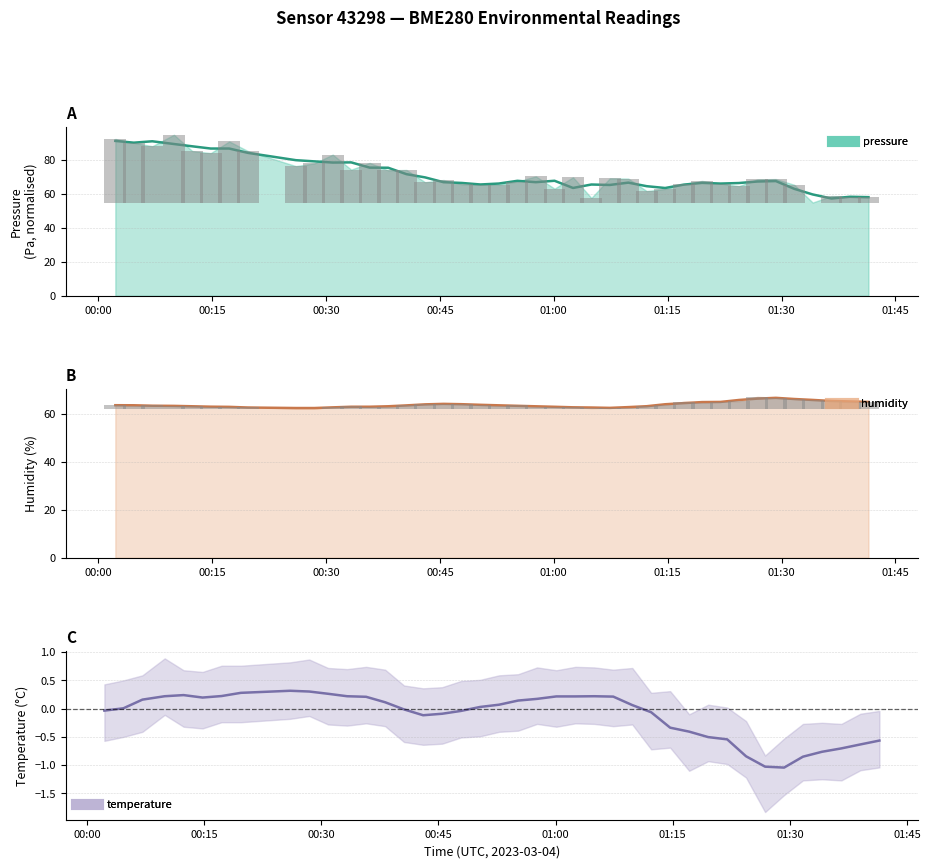

Does the chart contain stacked bars?

No